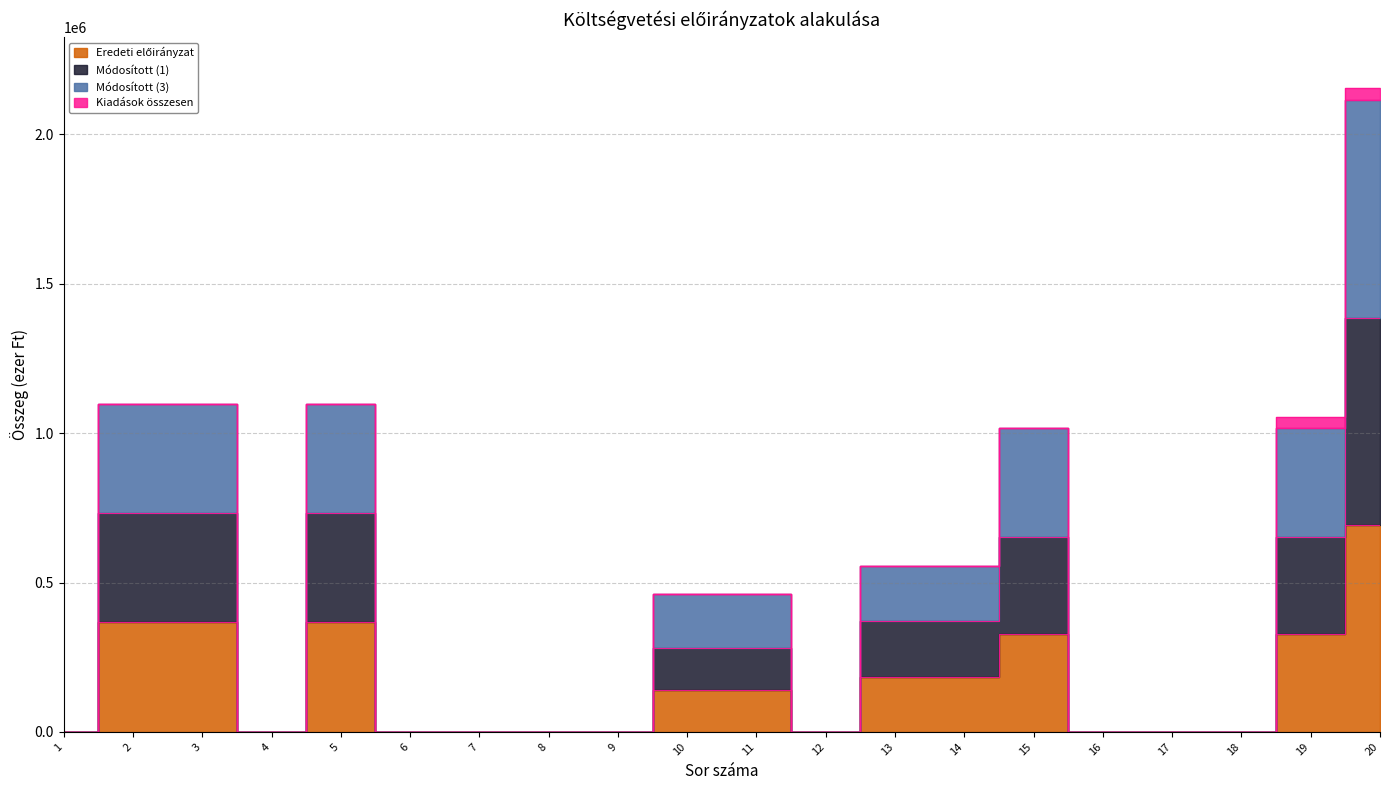

True or false: Eredeti előirányzat and Módosított (1) cross at least once.

False